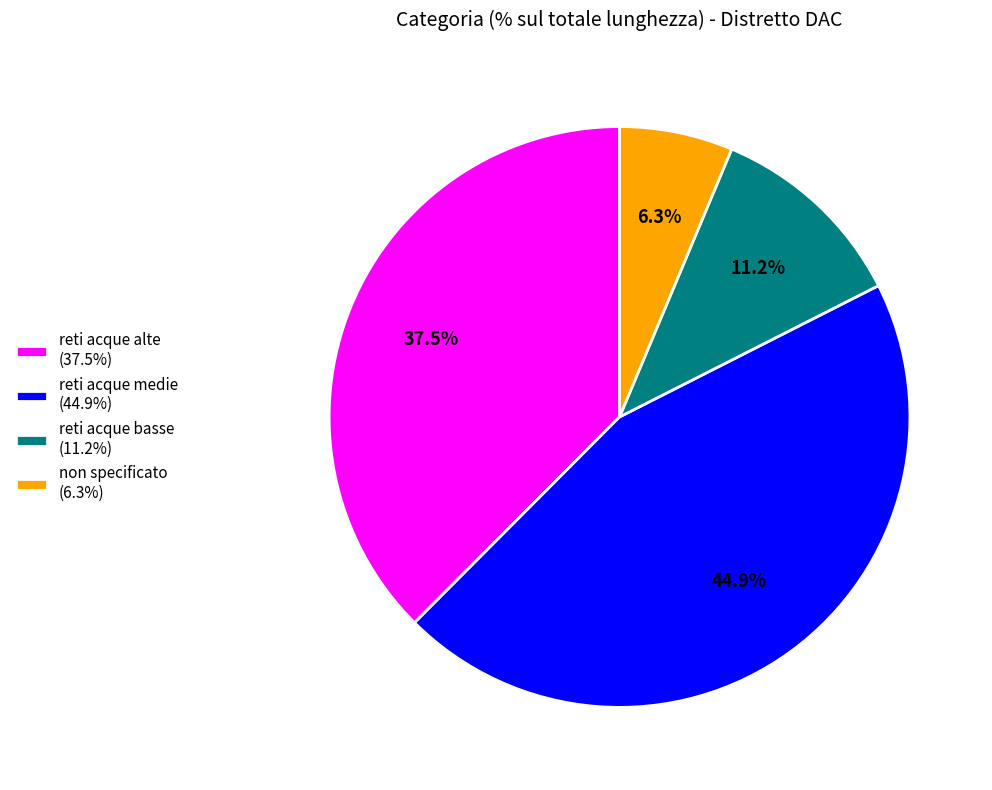

What is the total percentage of reti acque basse (11.2%) and non specificato (6.3%)?

17.5%